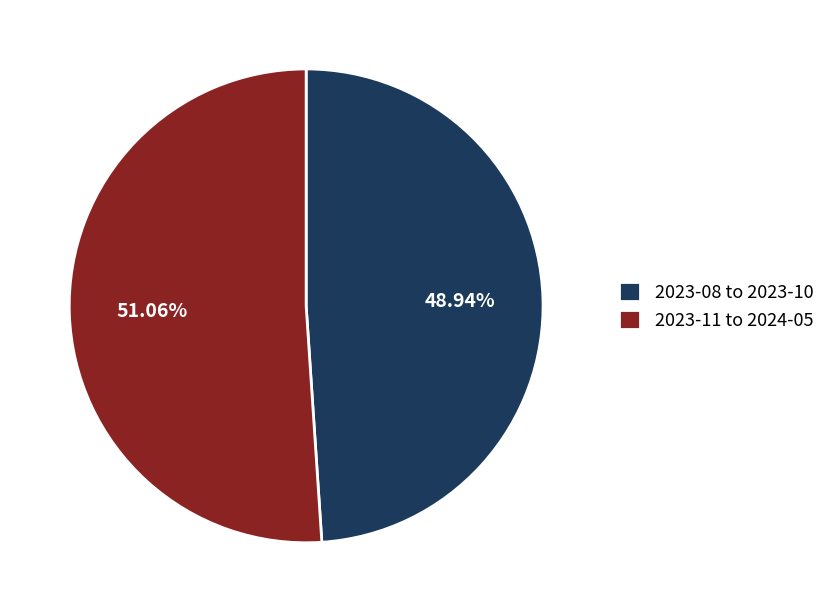

Does any single category account for the majority?

Yes